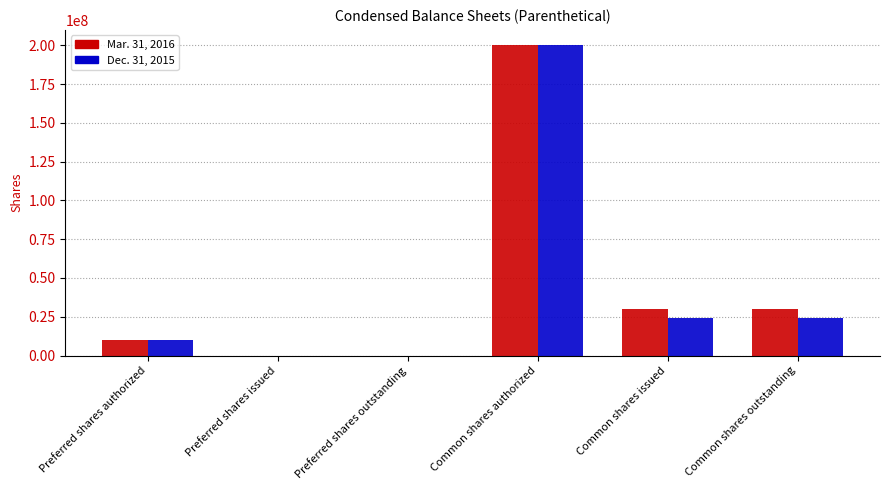

Count the number of categories in the chart.

6